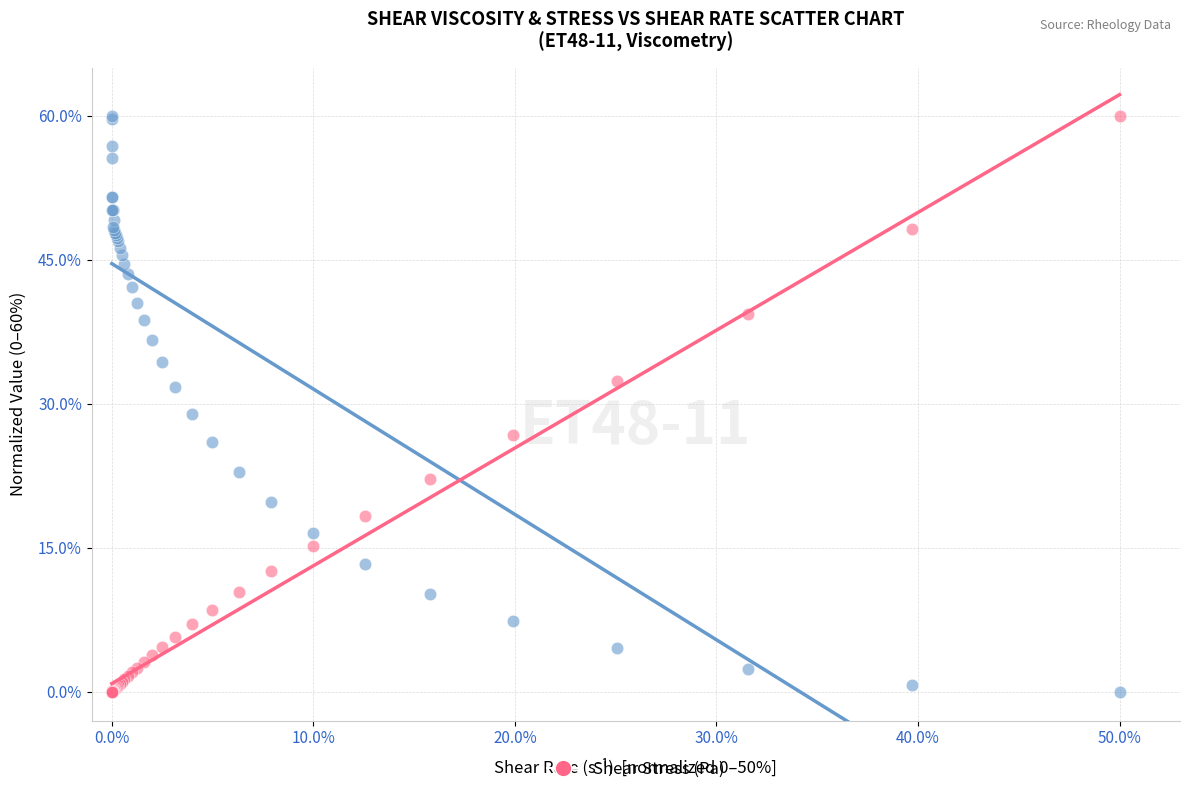

Across all series, what Y value is closest to 30?

28.9